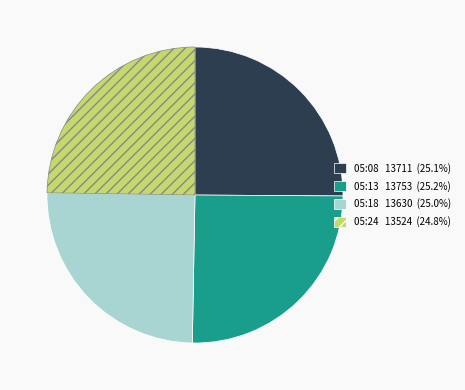

Is there any slice that represents more than half of the pie?

No